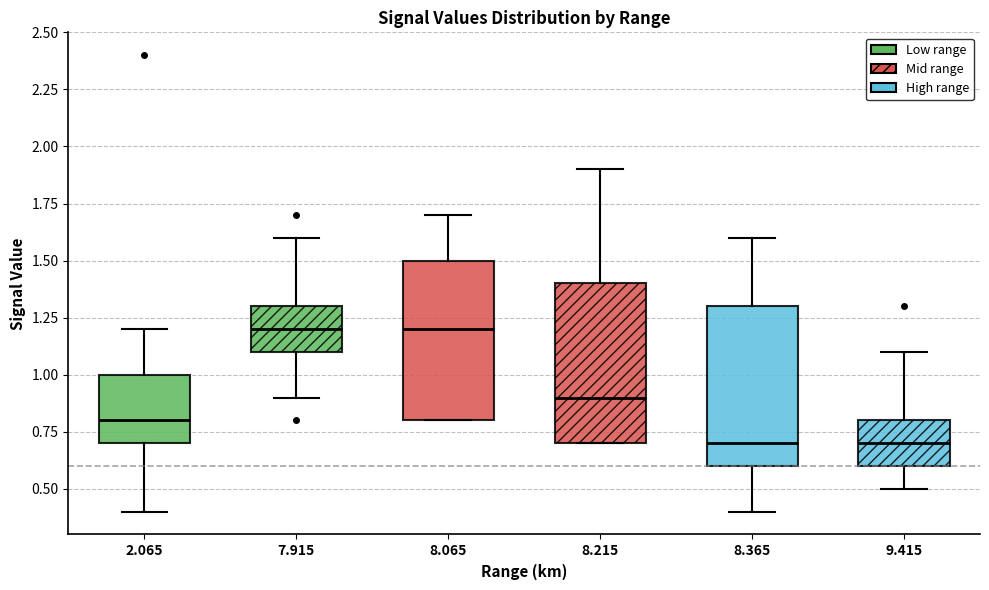

Reading left to right, read every box against the y-axis: the position of its median line, the range the box covers, and the ends of its whiskers. The values are not printed on the chart, so give them approximately, as read against the axis.

2.065: median 0.8, box 0.7 to 1.0, whiskers 0.4 to 1.2
7.915: median 1.2, box 1.1 to 1.3, whiskers 0.9 to 1.6
8.065: median 1.2, box 0.8 to 1.5, whiskers 0.8 to 1.7
8.215: median 0.9, box 0.7 to 1.4, whiskers 0.7 to 1.9
8.365: median 0.7, box 0.6 to 1.3, whiskers 0.4 to 1.6
9.415: median 0.7, box 0.6 to 0.8, whiskers 0.5 to 1.1